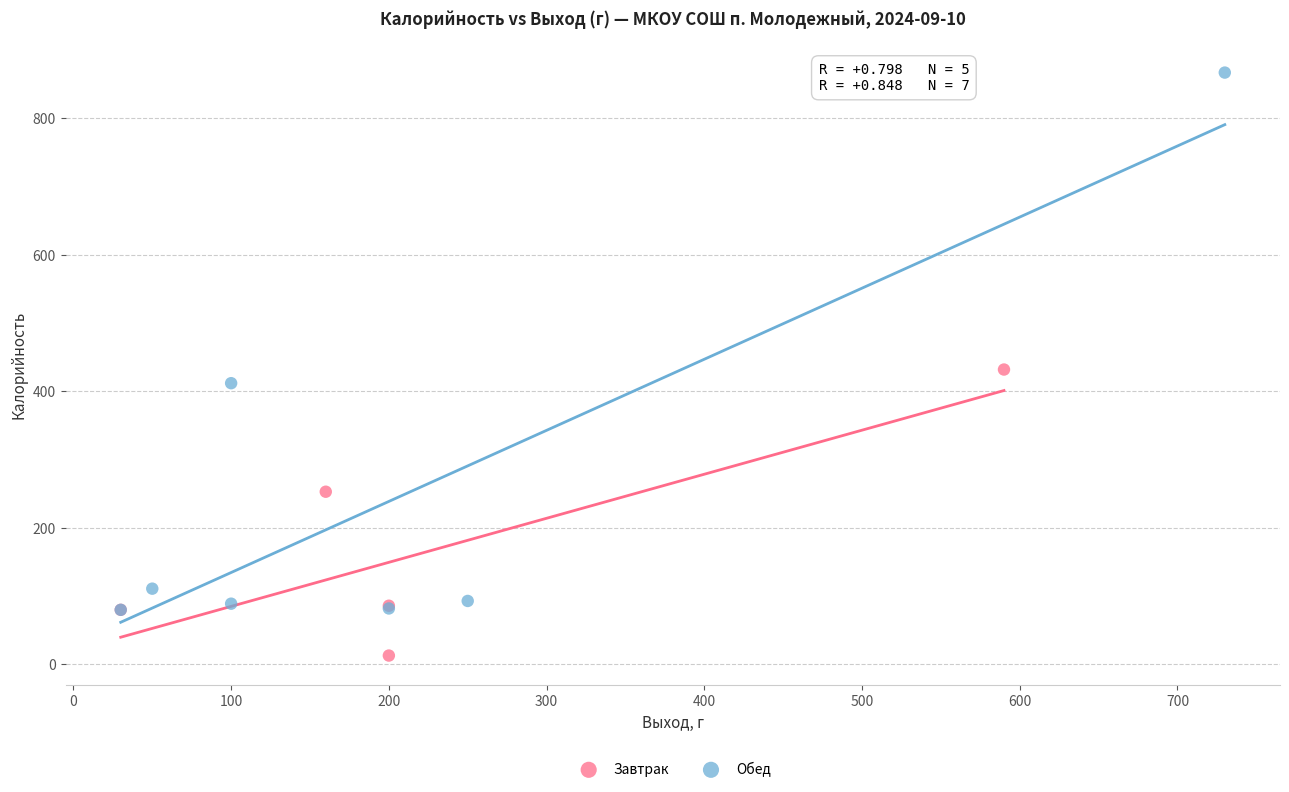

Which series has the largest Y range (max minus min)?

Обед